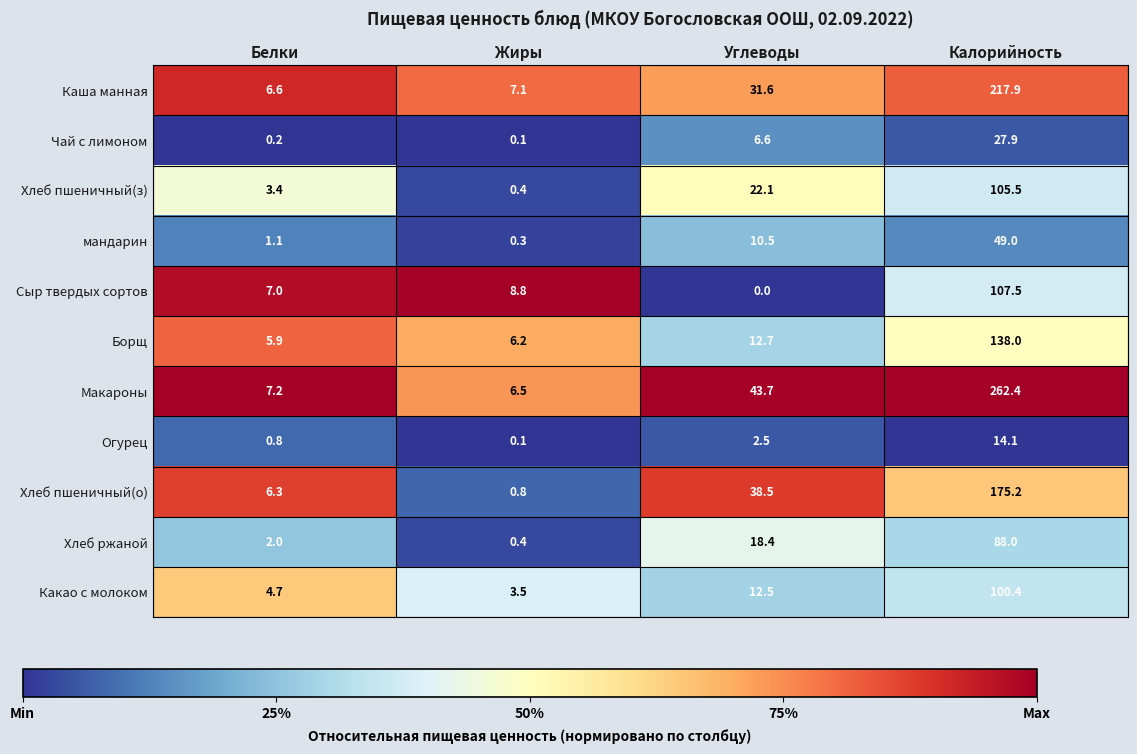

At which category is the sum across all series the highest?

Калорийность